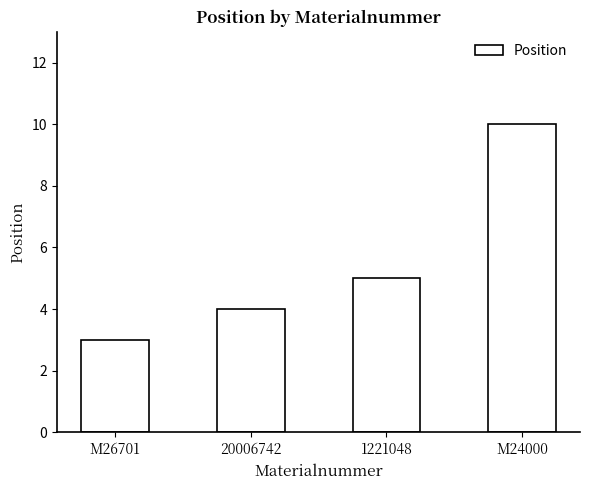

Which has a higher value, M26701 or 1221048?

1221048